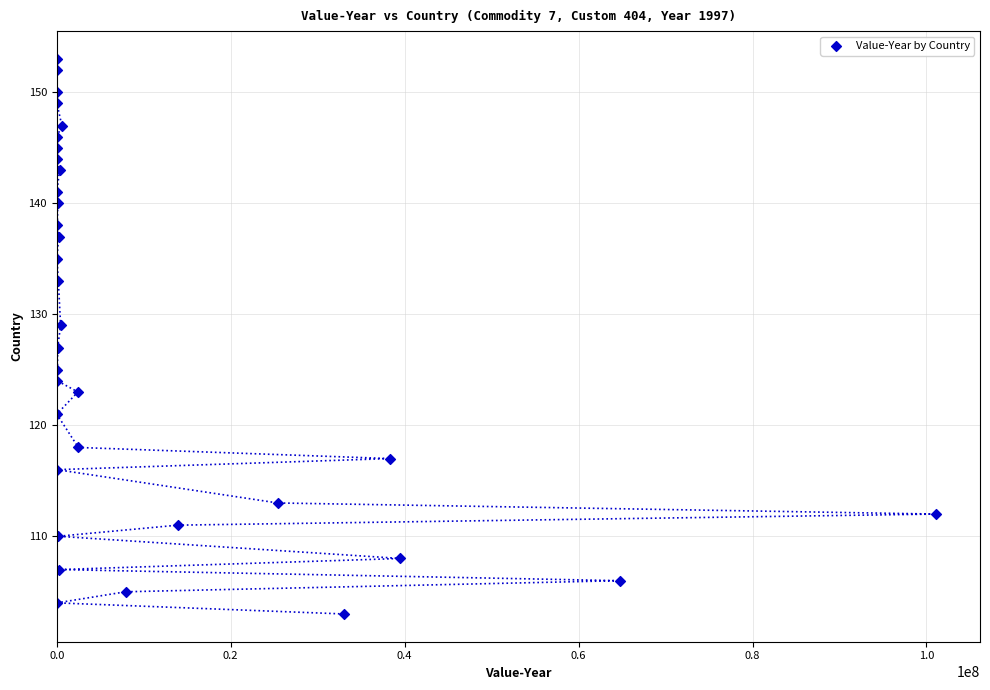

What is the range of Y values (max minus min)?

50